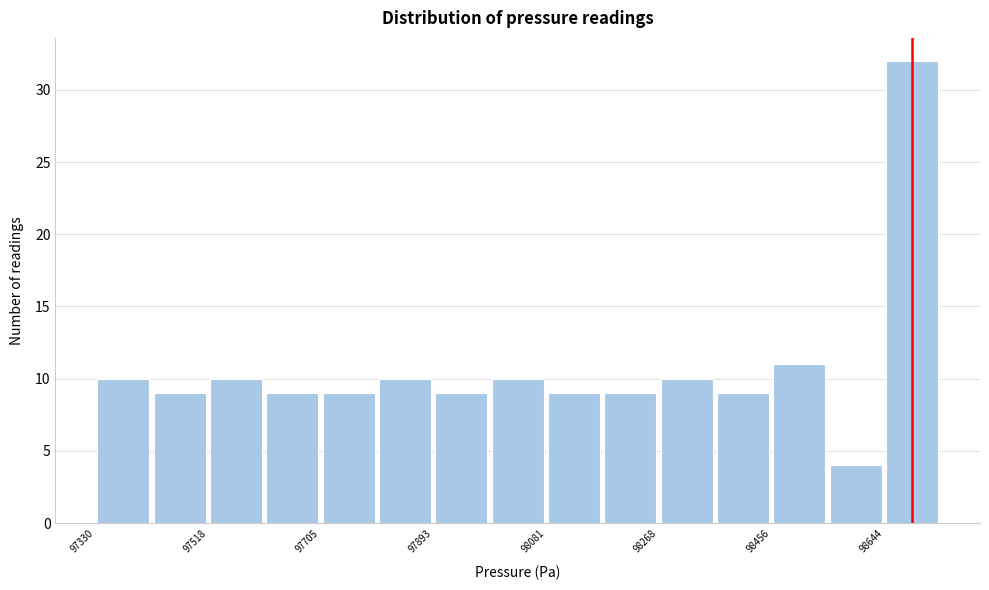

What is the height of the bar covering 97900 to 97980 on the x-axis? Neither the bar edges nor the heights are printed on the chart, so give them approximately, as read against the axes.

9